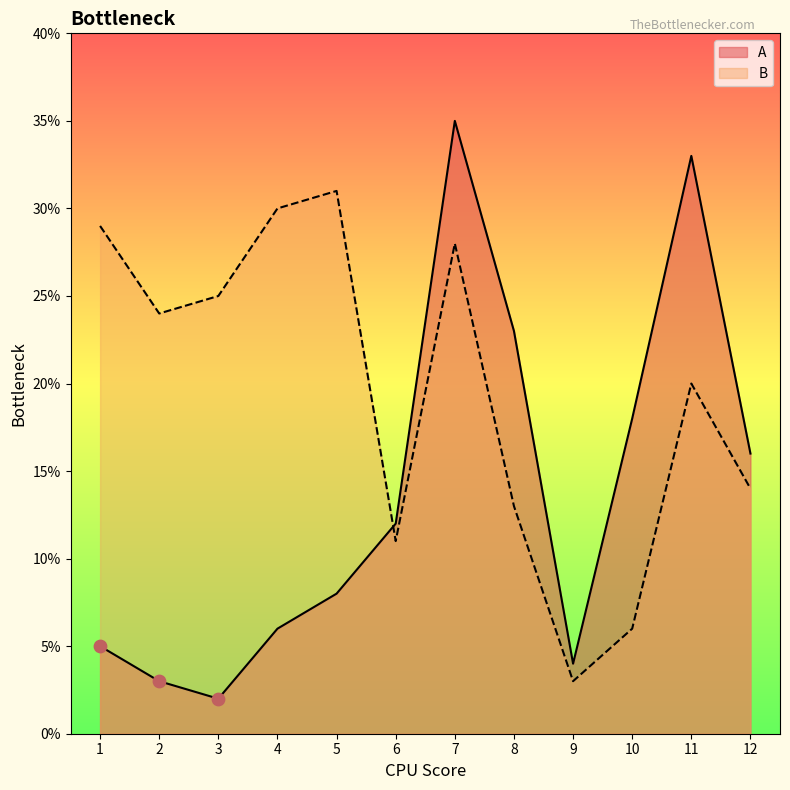

At which category is the sum across all series the highest?

7